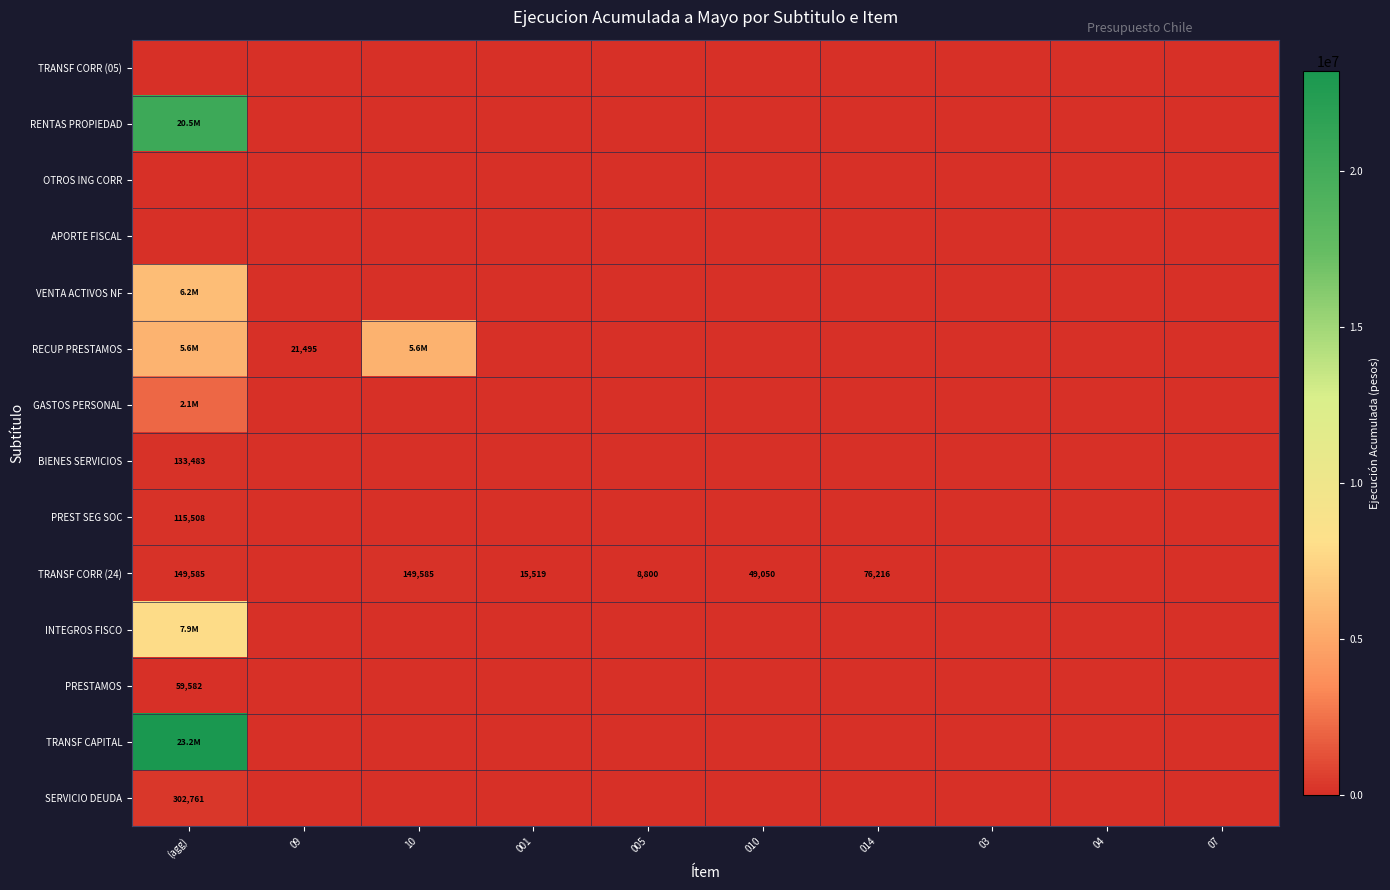

The BIENES SERVICIOS series shows 133483 at (agg). True or false?

True